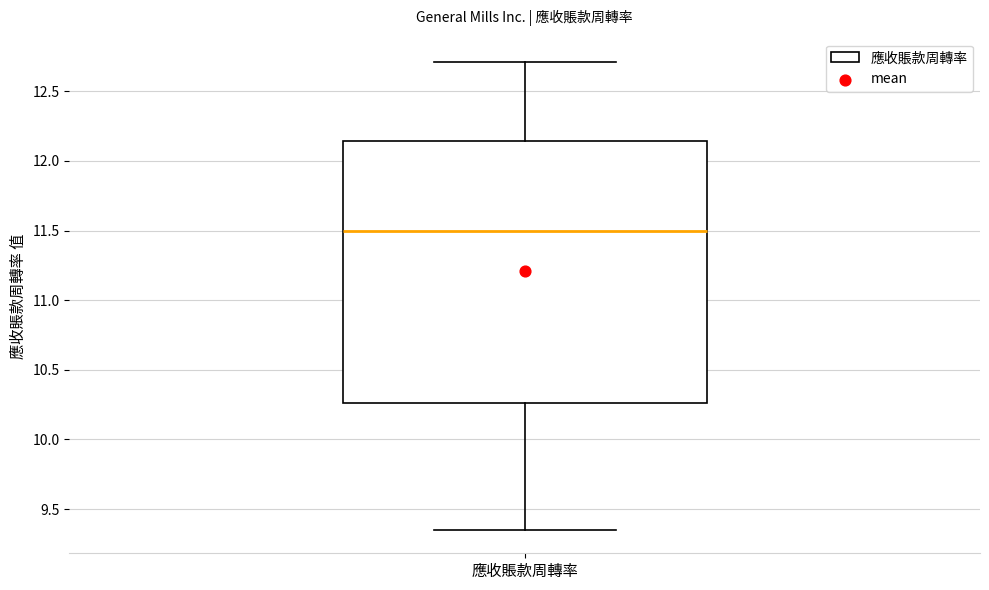

Where is the upper edge of the box for 應收賬款周轉率 on the y-axis? The values are not printed on the chart, so give them approximately, as read against the axis.

12.15